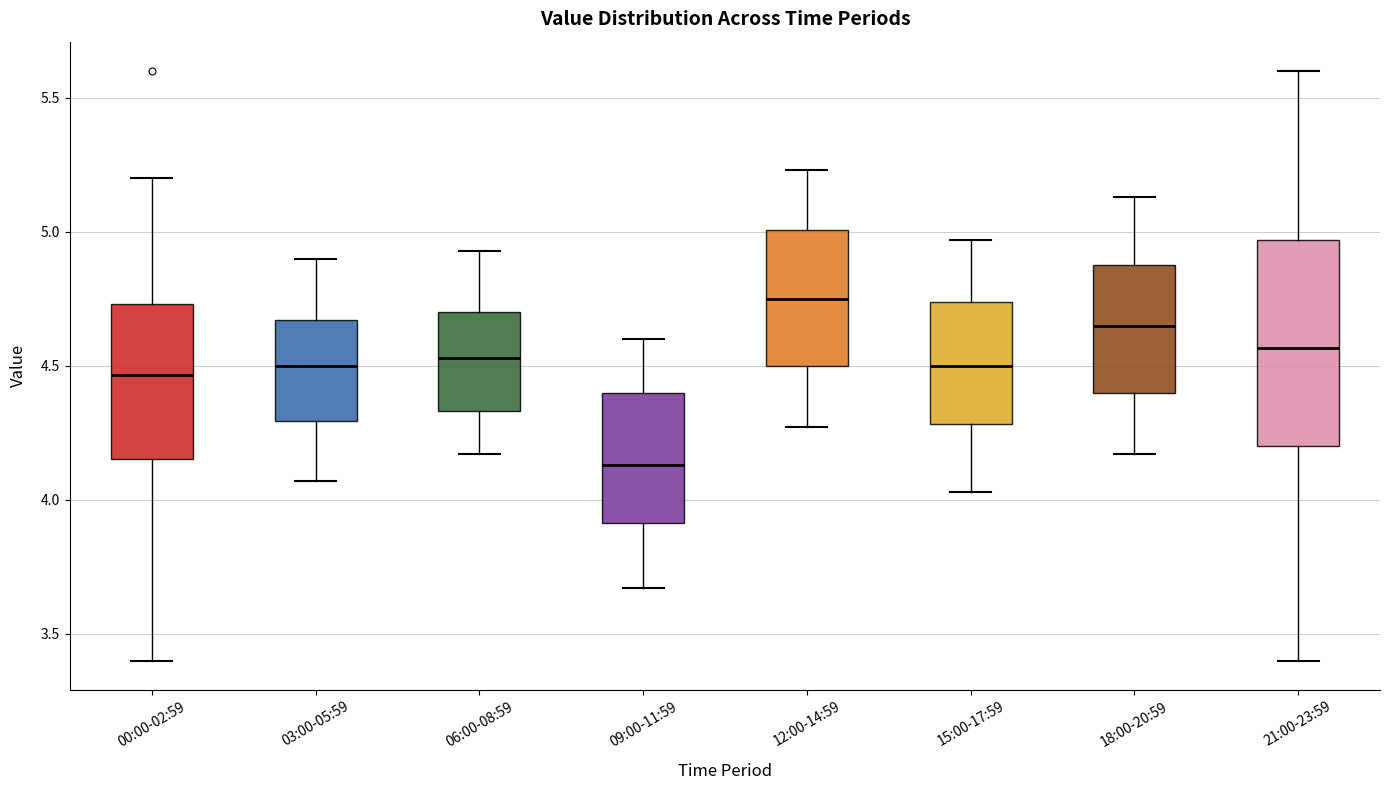

Reading left to right, read every box against the y-axis: the position of its median line, the range the box covers, and the ends of its whiskers. The values are not printed on the chart, so give them approximately, as read against the axis.

00:00-02:59: median 4.45, box 4.15 to 4.75, whiskers 3.40 to 5.20
03:00-05:59: median 4.50, box 4.30 to 4.65, whiskers 4.05 to 4.90
06:00-08:59: median 4.55, box 4.35 to 4.70, whiskers 4.15 to 4.95
09:00-11:59: median 4.15, box 3.90 to 4.40, whiskers 3.65 to 4.60
12:00-14:59: median 4.75, box 4.50 to 5.00, whiskers 4.25 to 5.25
15:00-17:59: median 4.50, box 4.30 to 4.75, whiskers 4.05 to 4.95
18:00-20:59: median 4.65, box 4.40 to 4.90, whiskers 4.15 to 5.15
21:00-23:59: median 4.55, box 4.20 to 4.95, whiskers 3.40 to 5.60